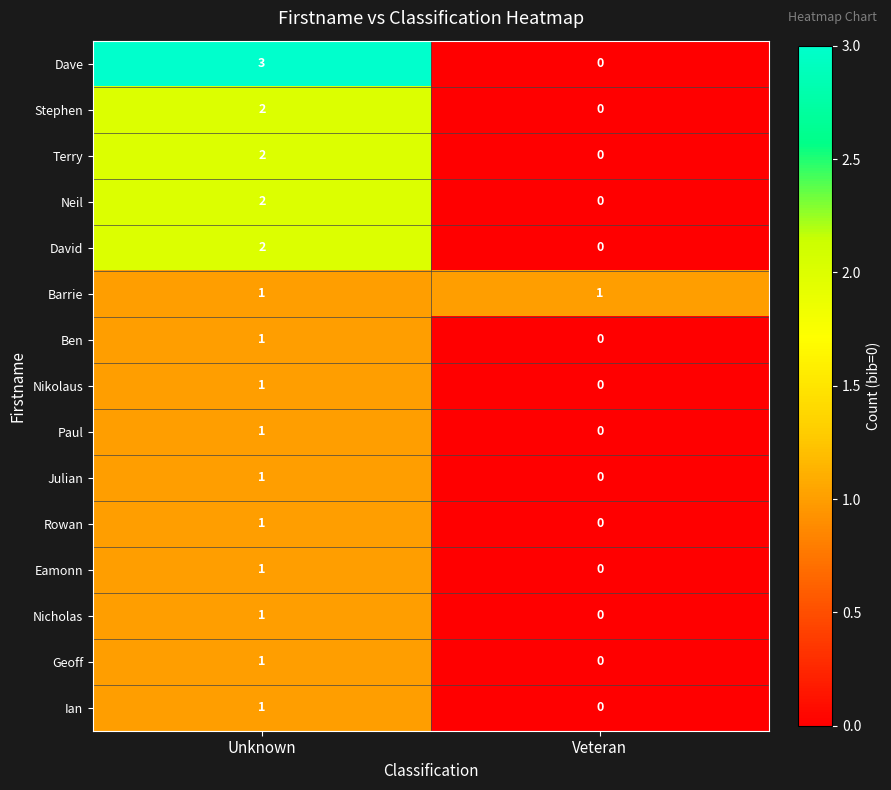

The value of Ian at Unknown is 1. True or false?

True